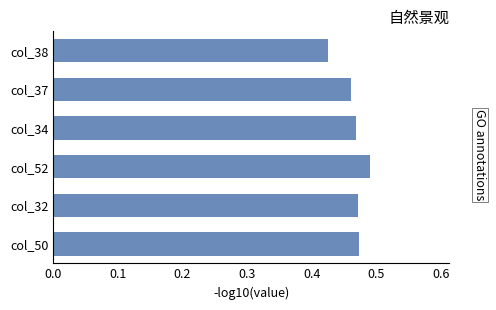

How many values are between 0 and 1?

6